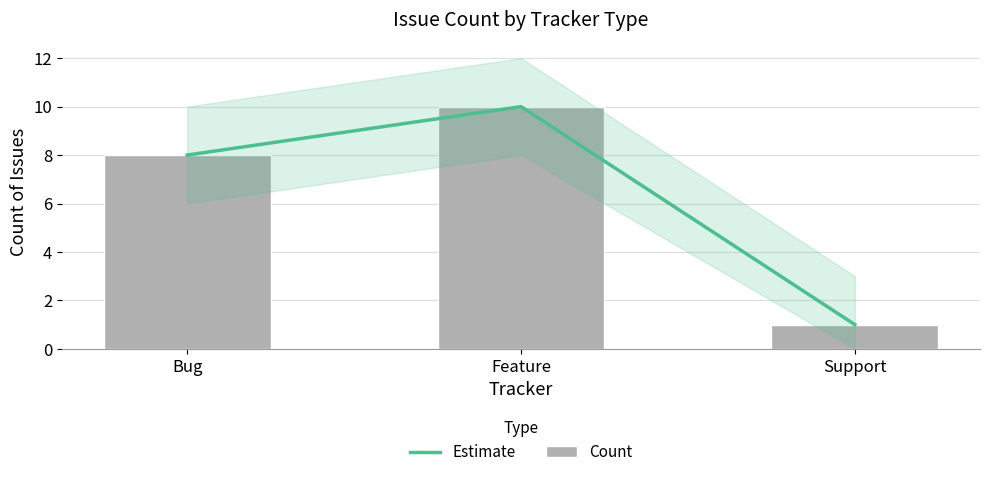

True or false: Count has a value of 1 at Support.

True